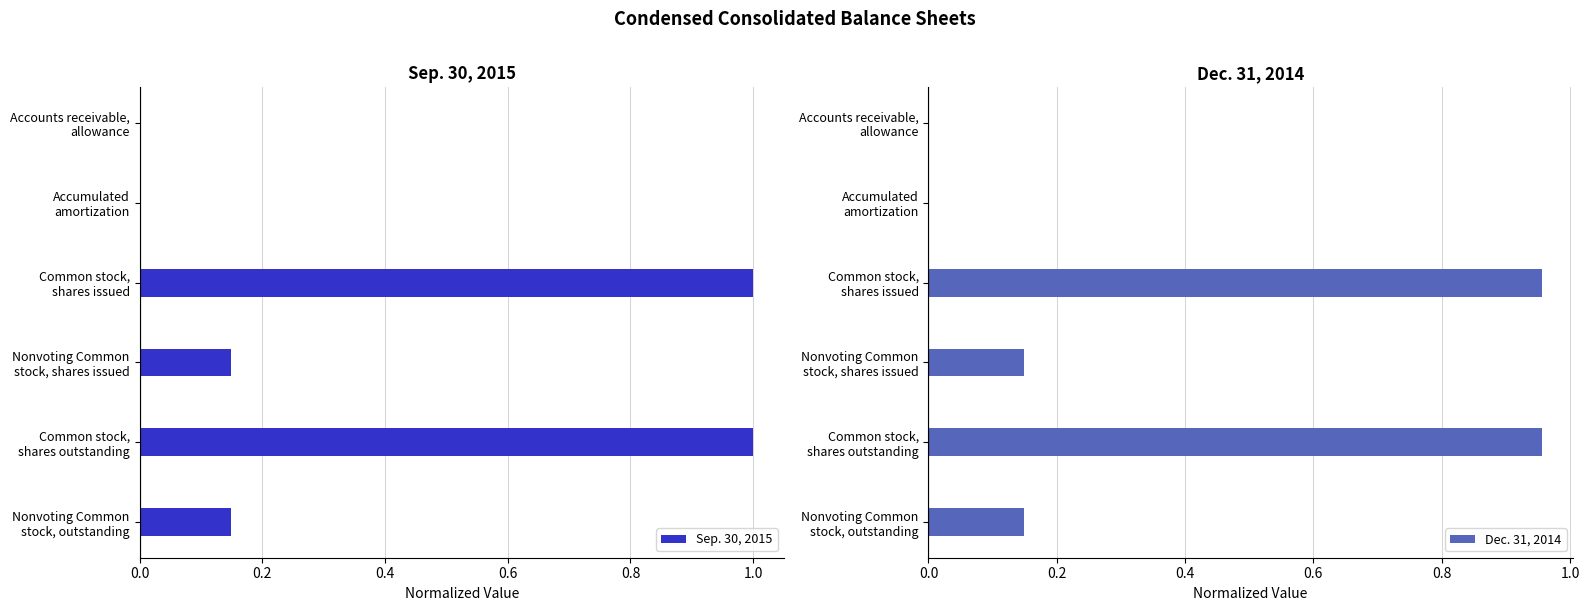

Rank the series by their maximum value, from highest to lowest.

Sep. 30, 2015, Dec. 31, 2014